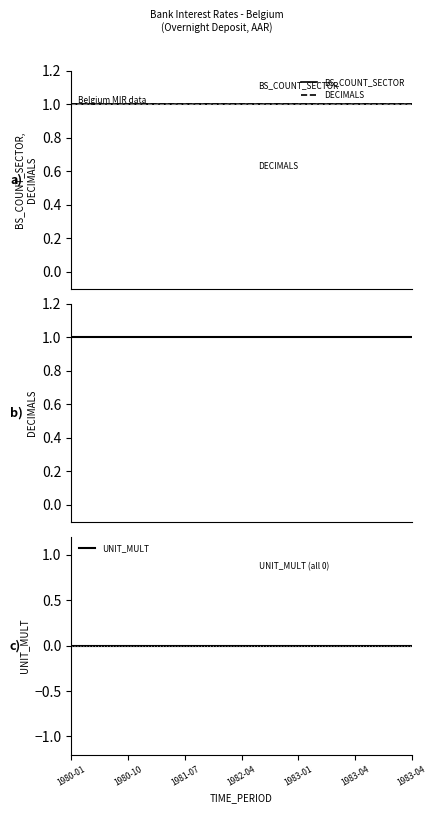

True or false: UNIT_MULT and BS_COUNT_SECTOR intersect in this chart.

False